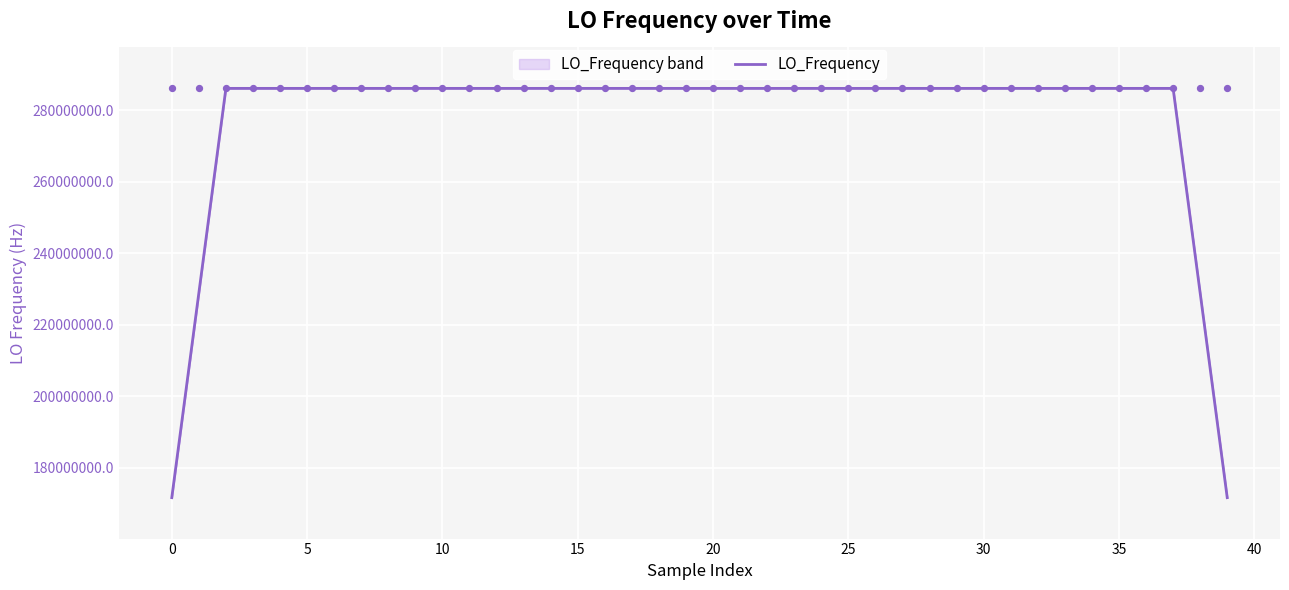

What is the maximum value for LO_Frequency?

286047002.2